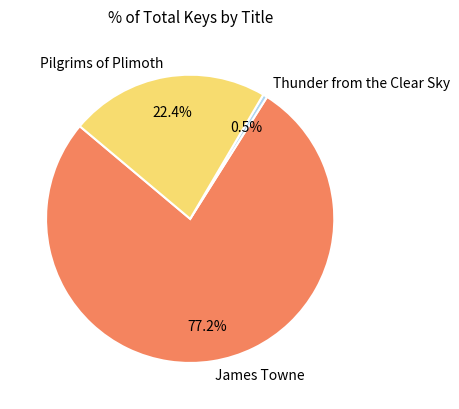

Is there any slice that represents more than half of the pie?

Yes